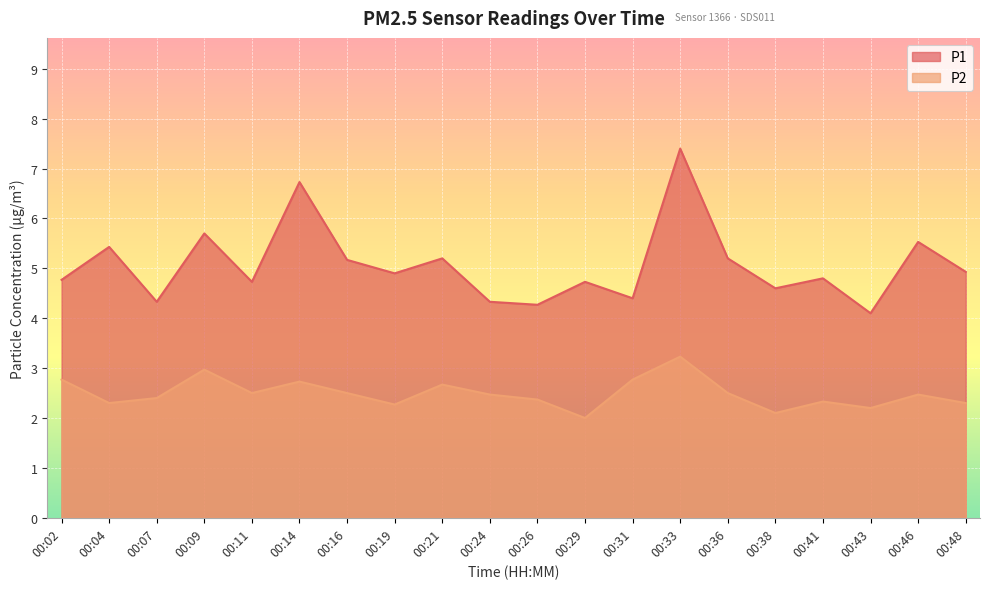

What is the maximum value for P1?

7.4